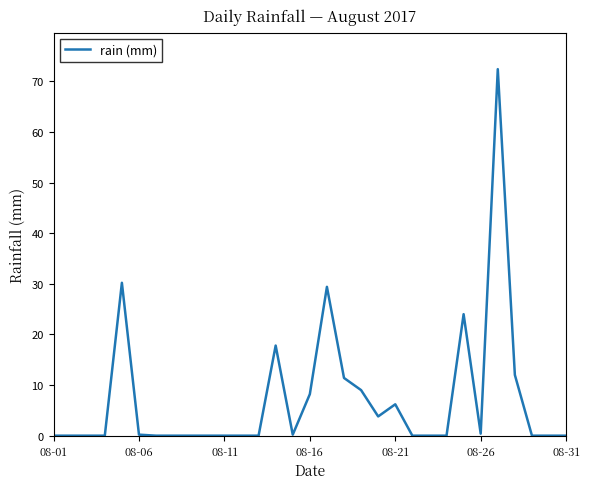

What is the greatest value displayed?

72.4